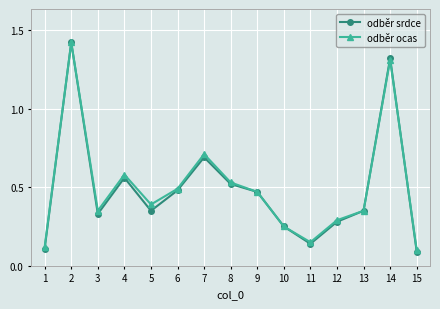

At how many categories does at least one series exceed 1?

2